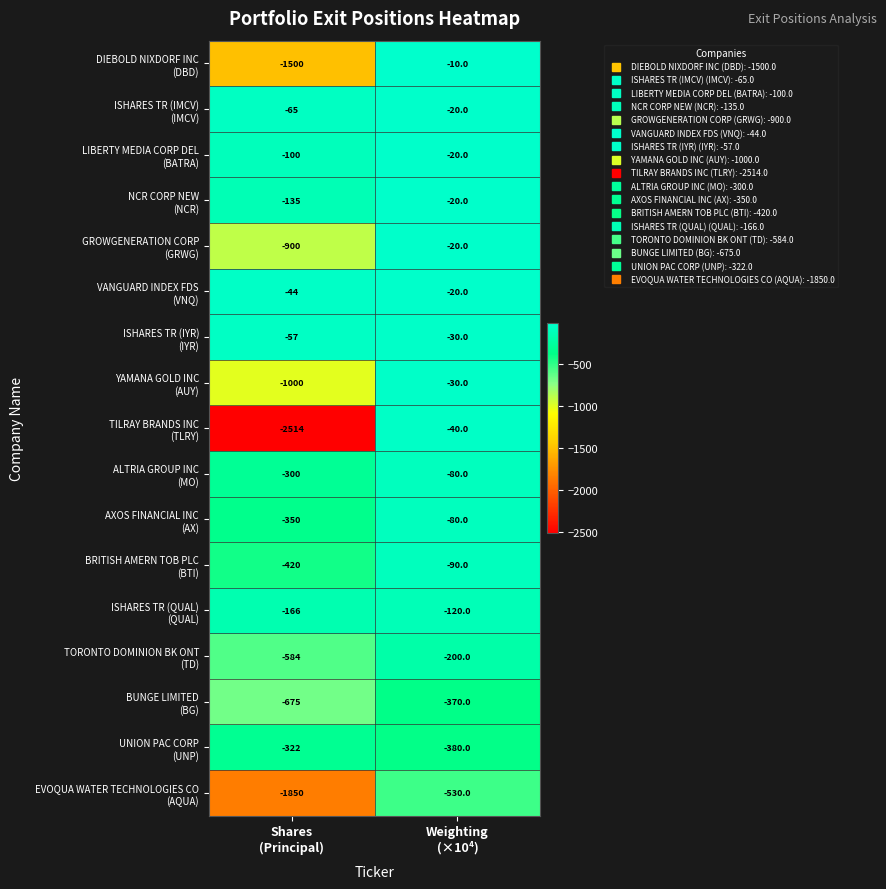

What is the smallest value displayed?

-2514